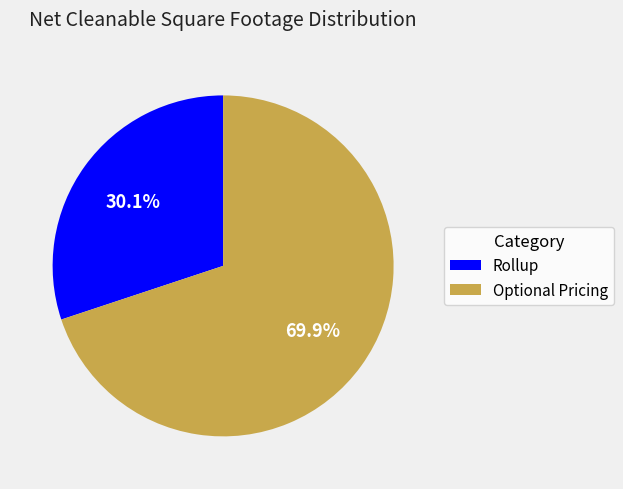

What is the total percentage of Rollup and Optional Pricing?

100.0%